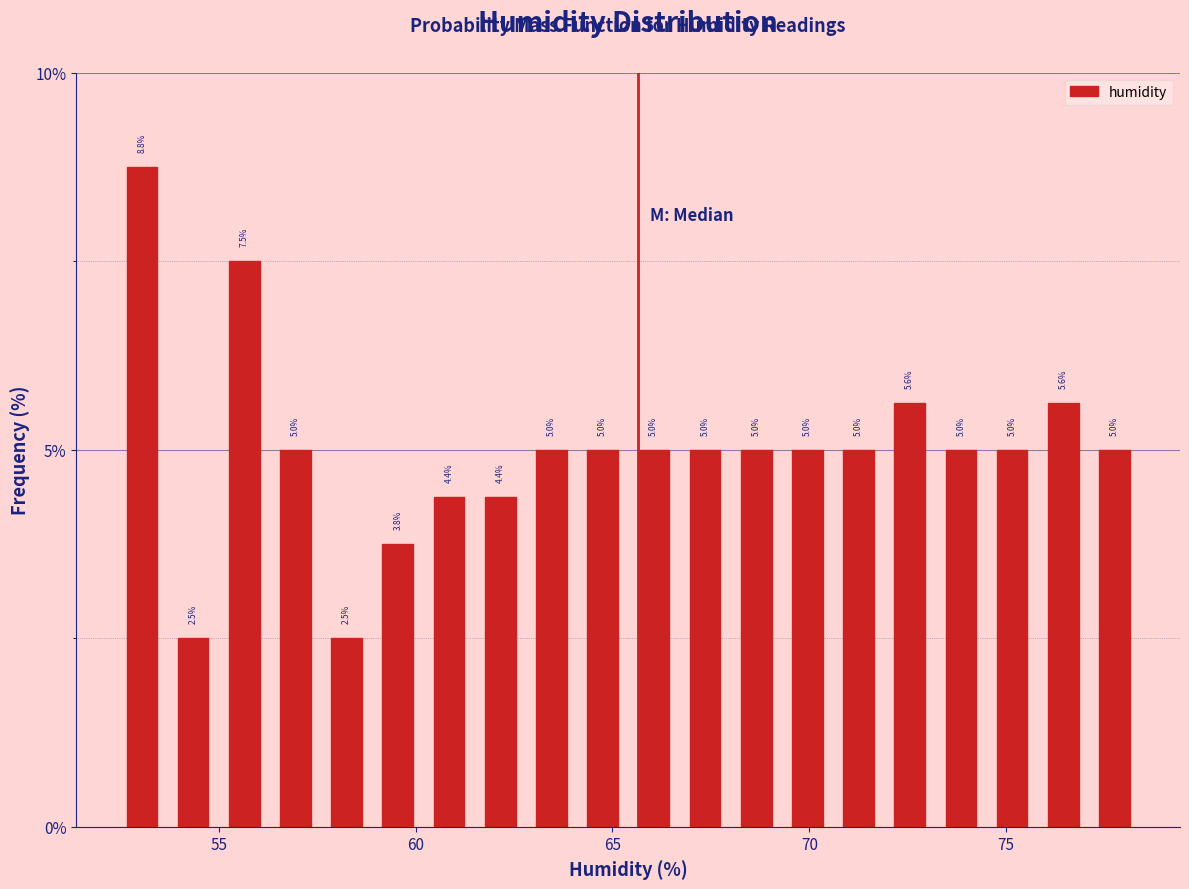

Read against the x-axis, roughly where is the centre of the tallest bar?

53.0